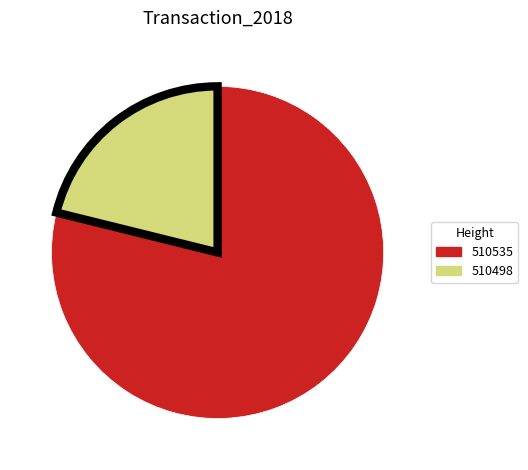

Does 510498 account for over 50% of the chart?

No